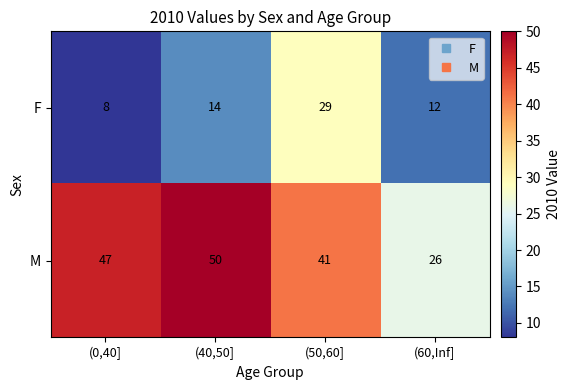

At which category is the sum across all series the highest?

(50,60]